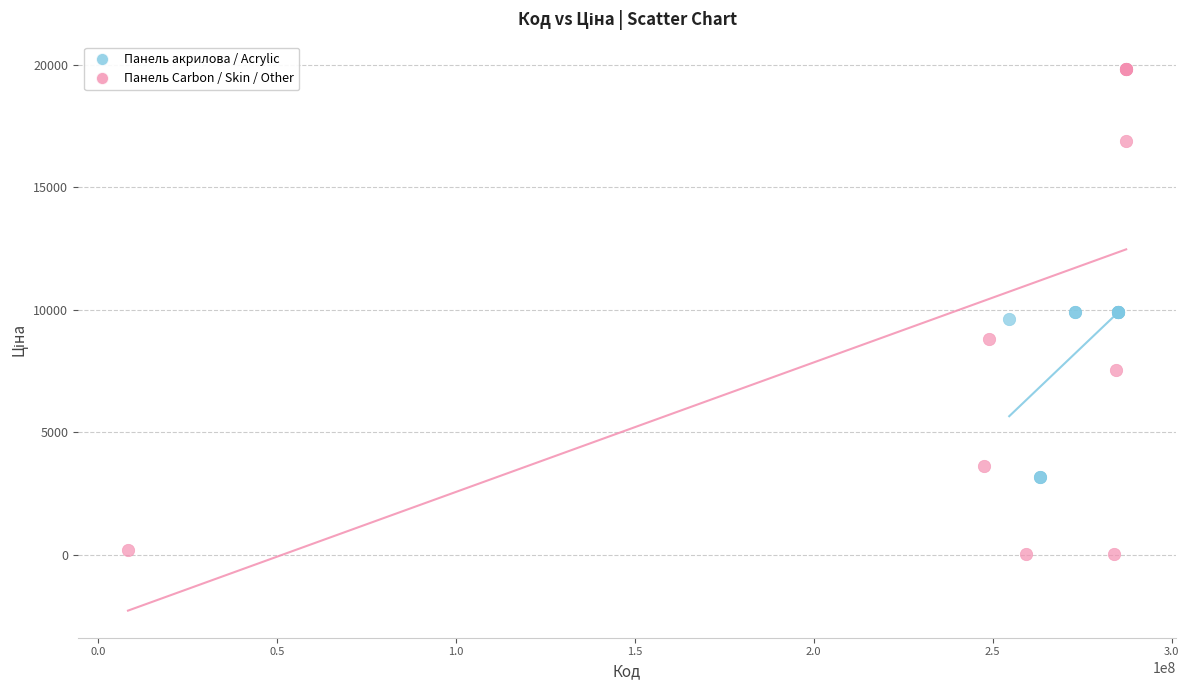

Which series reaches the minimum Y coordinate?

Панель Carbon / Skin / Other